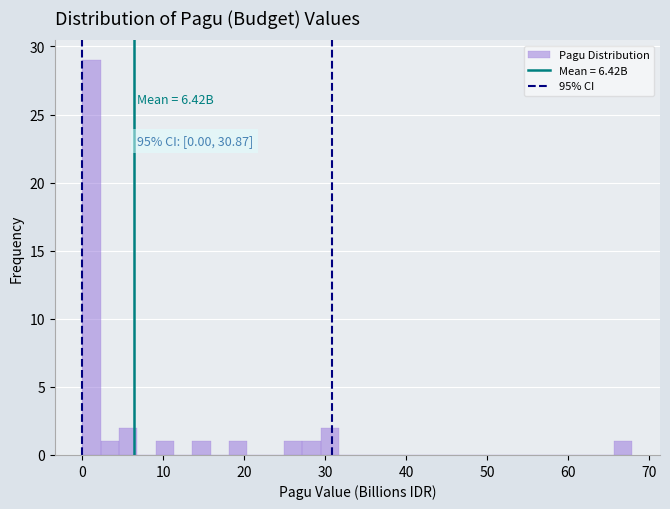

Around what value on the x-axis is the tallest bar? Give the approximate position of its centre, as read against the axis.

1